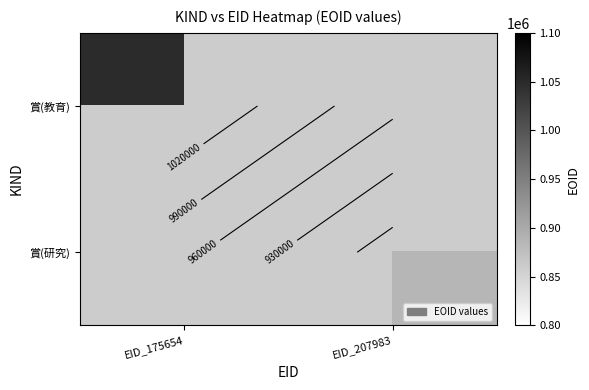

List the series in order of their overall mean, highest first.

賞(教育), 賞(研究)